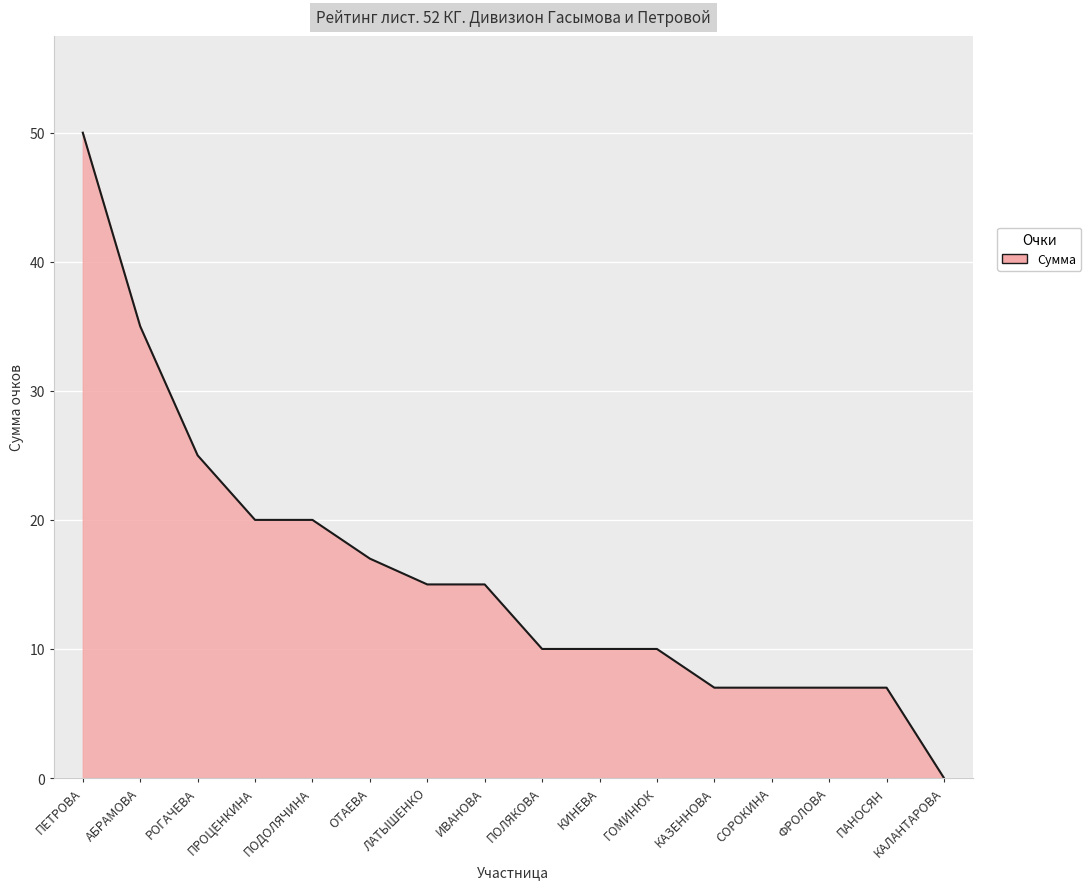

Reading right to left, list all the values displayed in this chart.

КАЛАНТАРОВА=0	ПАНОСЯН=7	ФРОЛОВА=7	СОРОКИНА=7	КАЗЕННОВА=7	ГОМИНЮК=10	КИНЕВА=10	ПОЛЯКОВА=10	ИВАНОВА=15	ЛАТЫШЕНКО=15	ОТАЕВА=17	ПОДОЛЯЧИНА=20	ПРОЦЕНКИНА=20	РОГАЧЕВА=25	АБРАМОВА=35	ПЕТРОВА=50